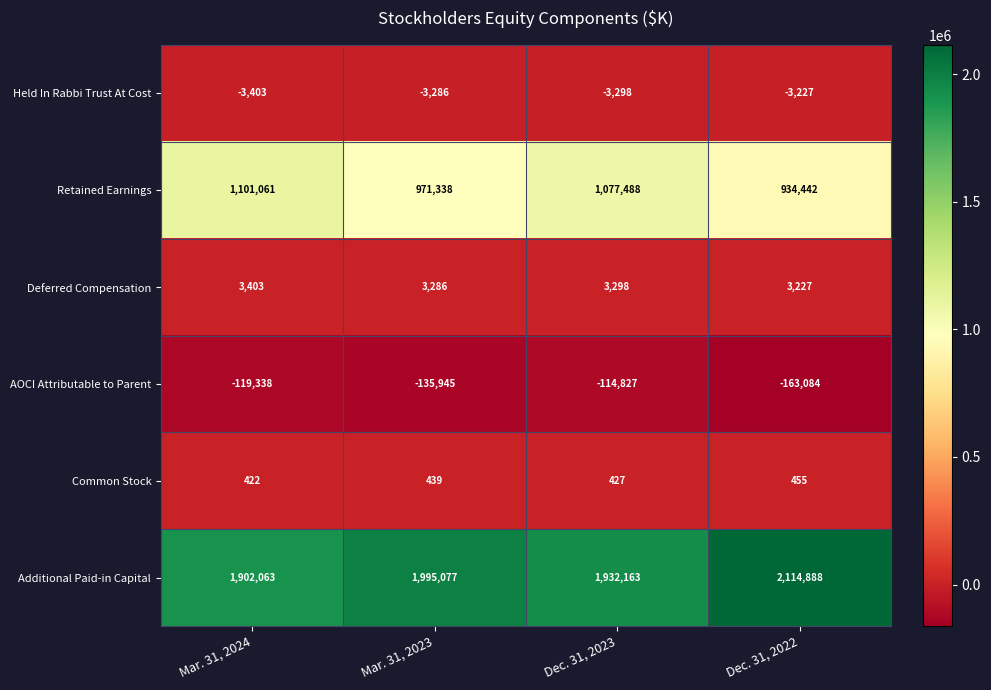

How many Common Stock values are between 427 and 455?

3